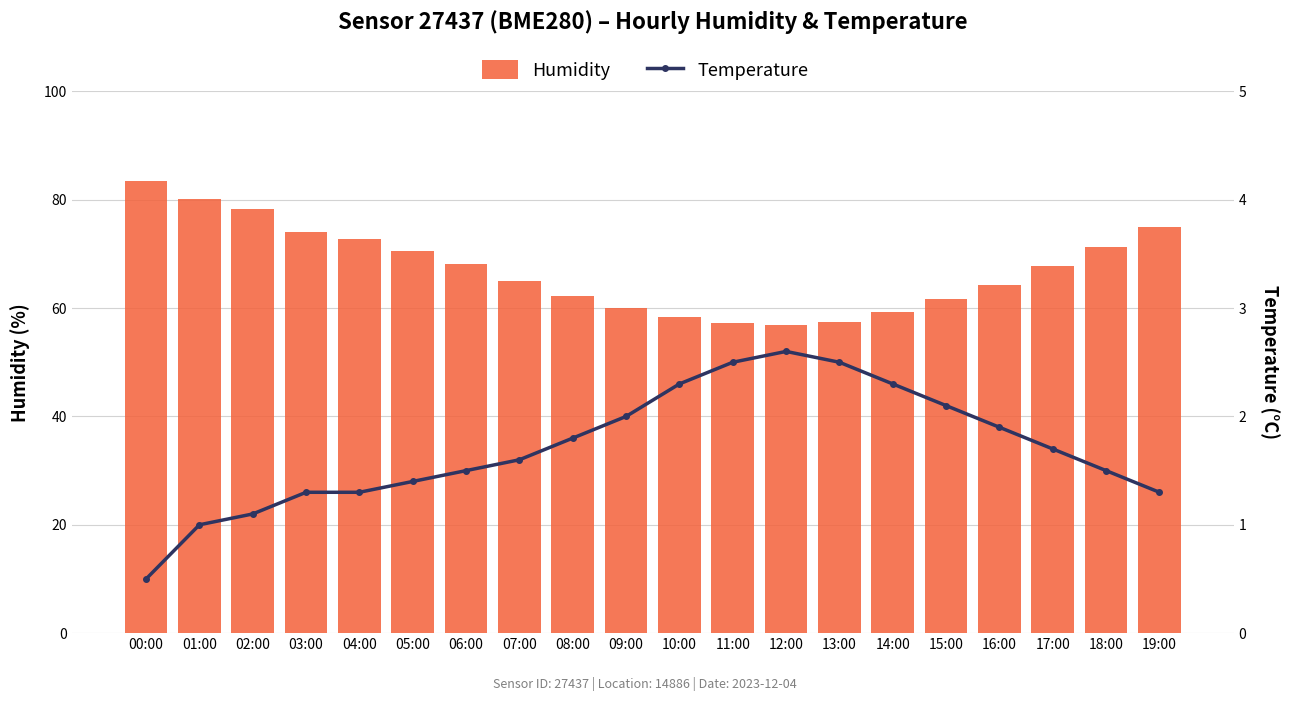

The temperature series shows 1.3 at 14:00. True or false?

False